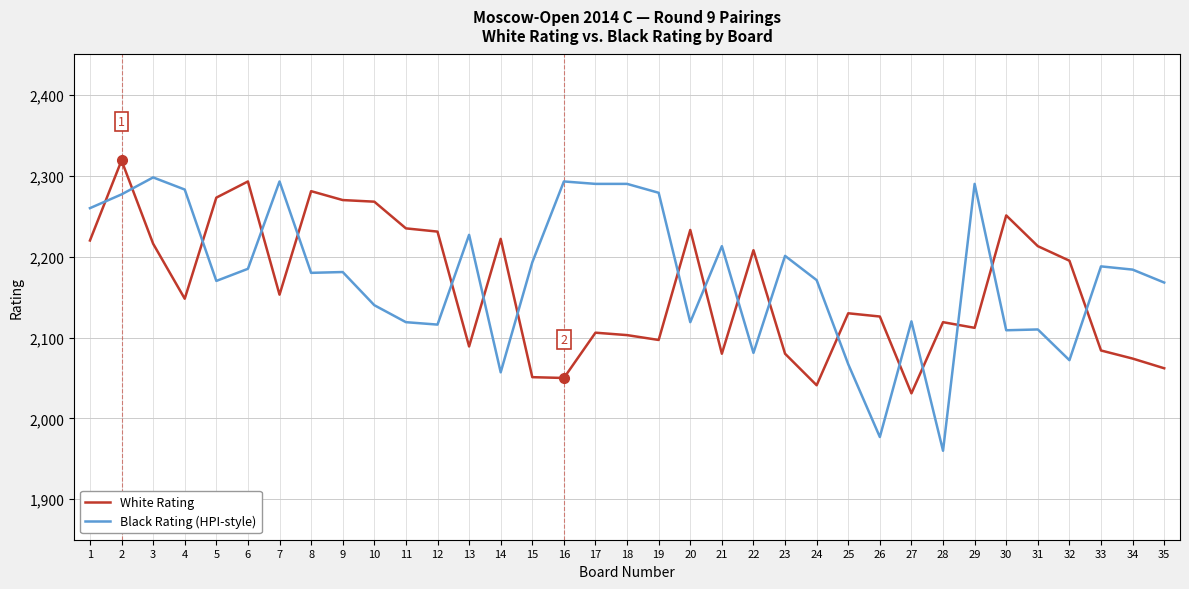

True or false: White Rating has a value of 3240 at 17.

False